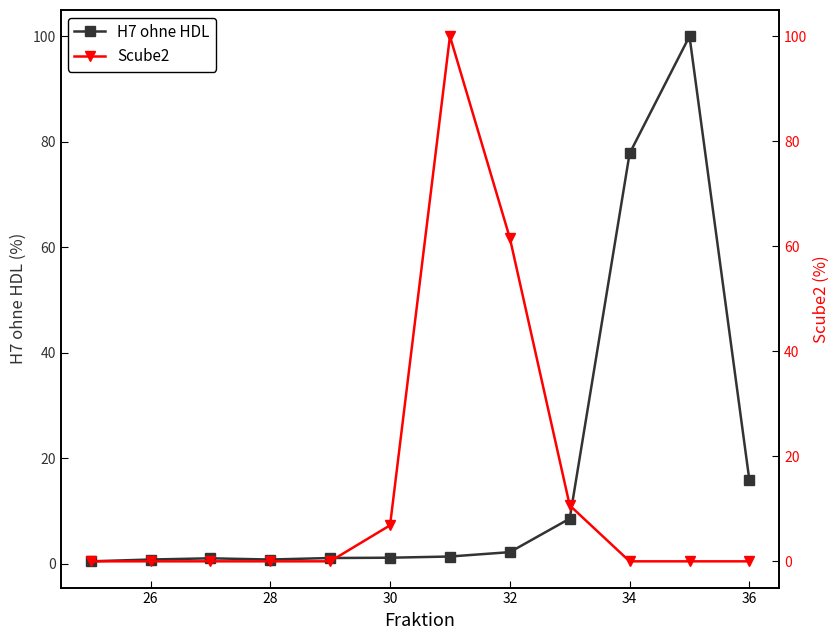

Reading left to right, list all the values displayed in this chart.

H7 ohne HDL: 0.5	0.8	1.0	0.8	1.1	1.1	1.4	2.2	8.6	77.8	100.0	15.8
Scube2: 0.0	0.0	0.0	0.0	0.0	6.9	100.0	61.6	10.6	0.0	0.0	0.0